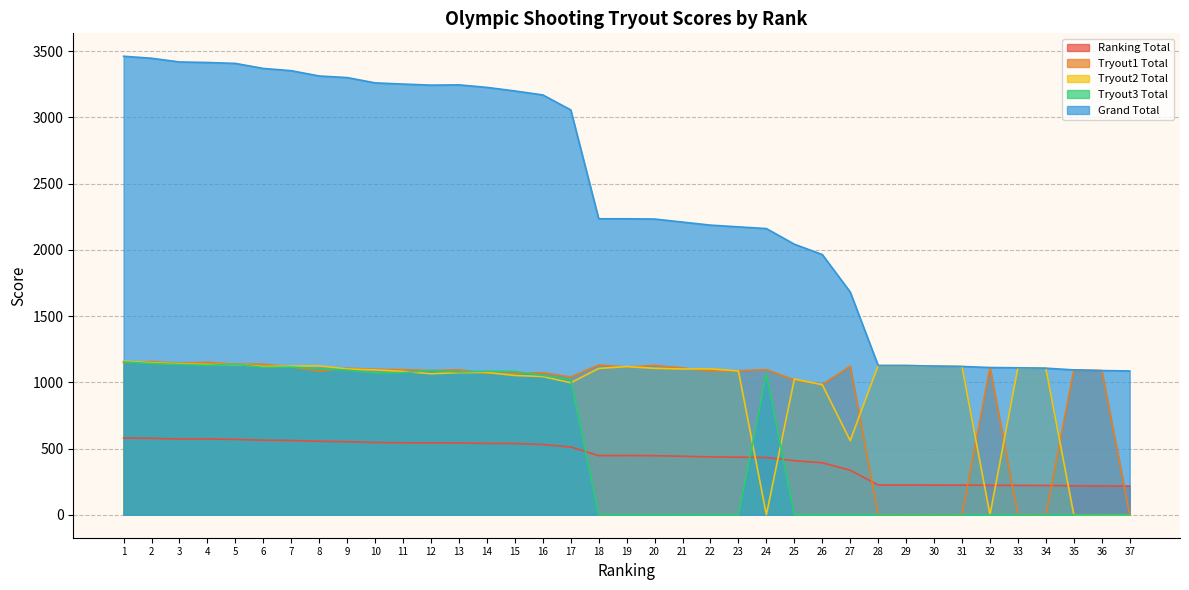

How many data points does each series have?

37